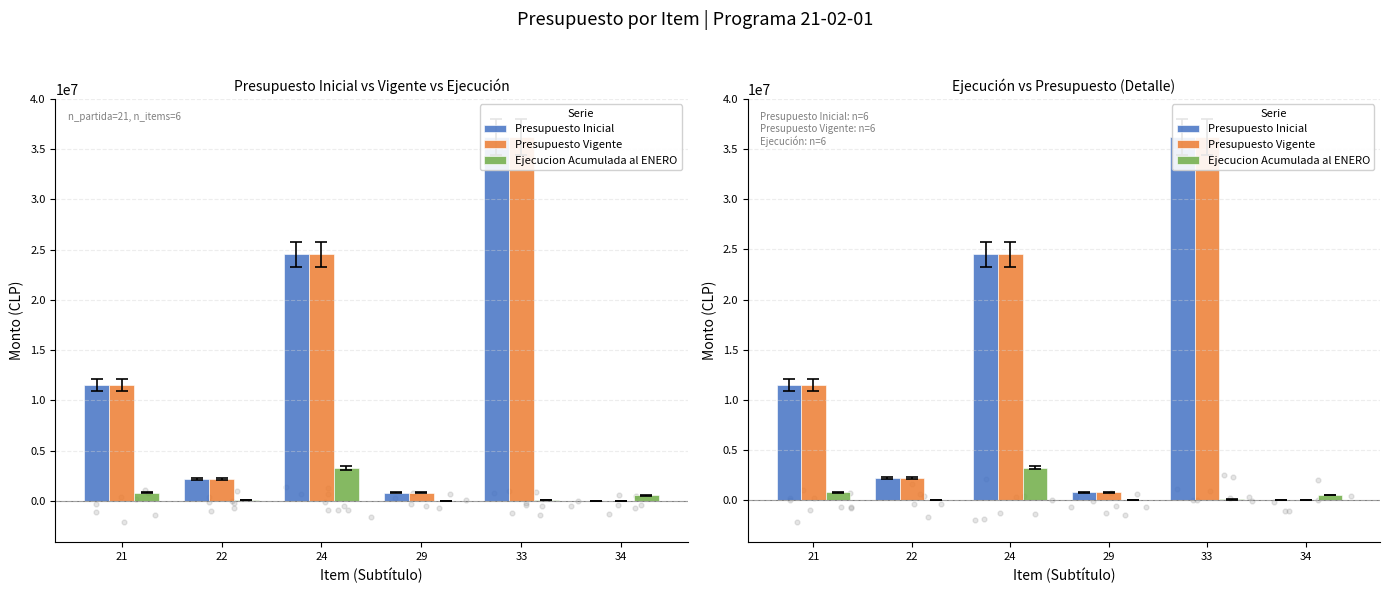

Which series has the largest total across all categories?

Presupuesto Inicial